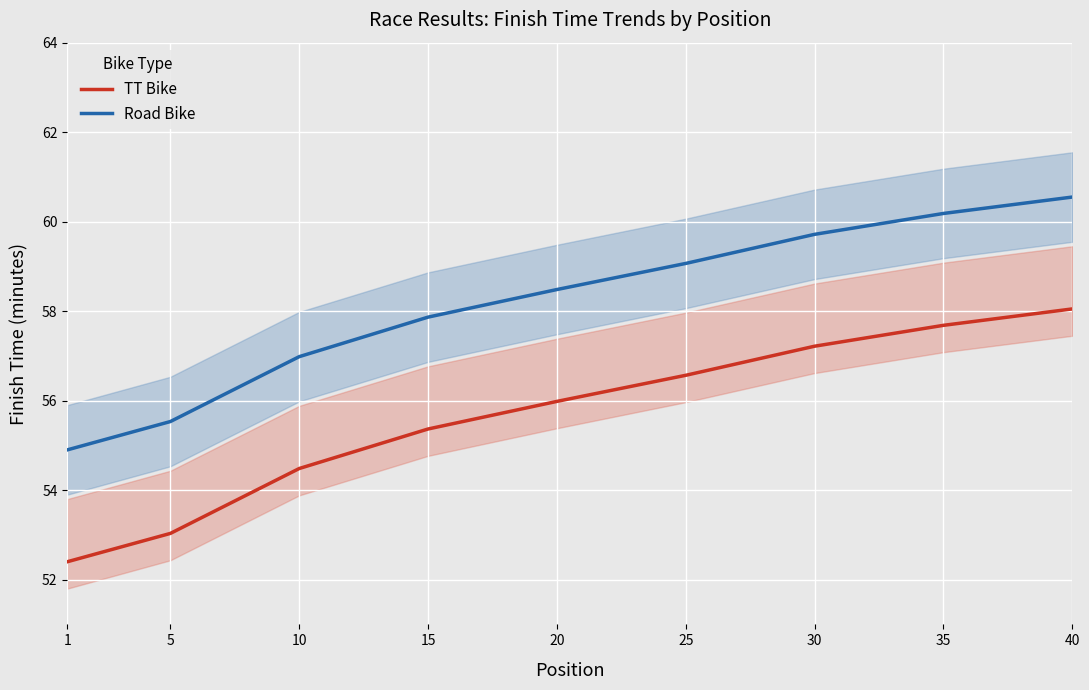

What is the minimum value for Road Bike?

54.9